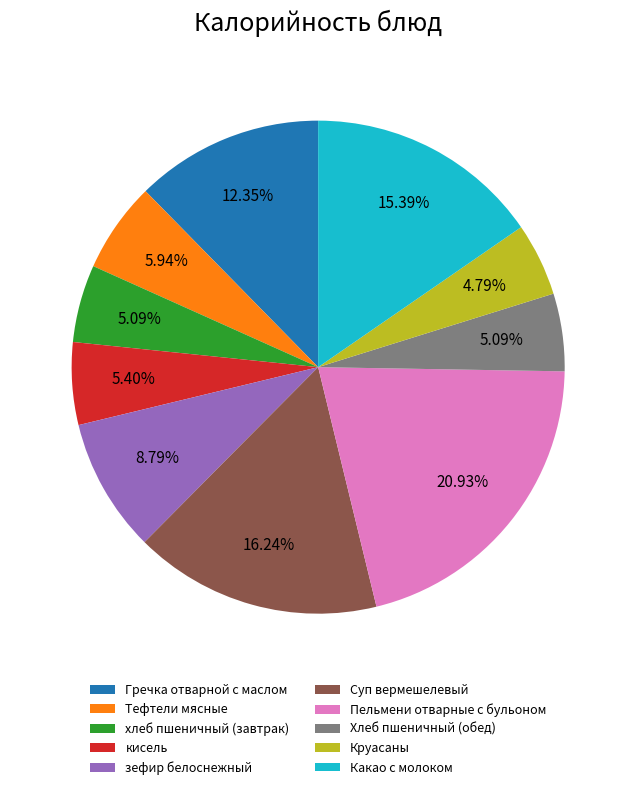

Does Пельмени отварные с бульоном represent more than half of the total?

No